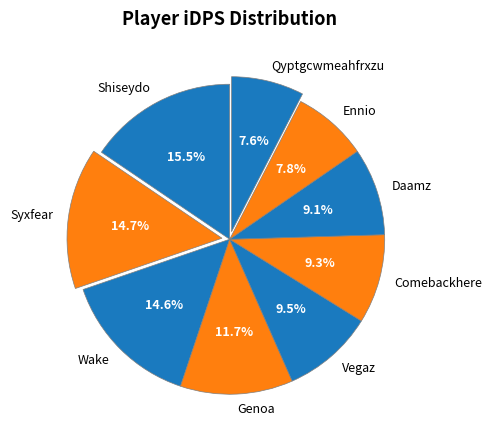

Which has a higher value, Genoa or Ennio?

Genoa